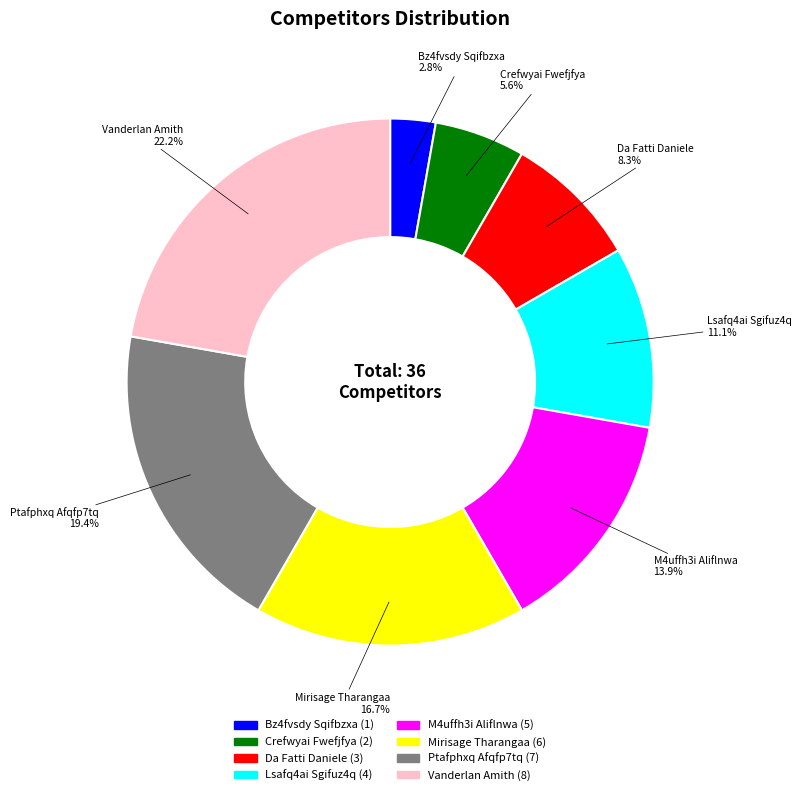

What is the ratio of the value at Bz4fvsdy Sqifbzxa to the value at Mirisage Tharangaa?

0.2